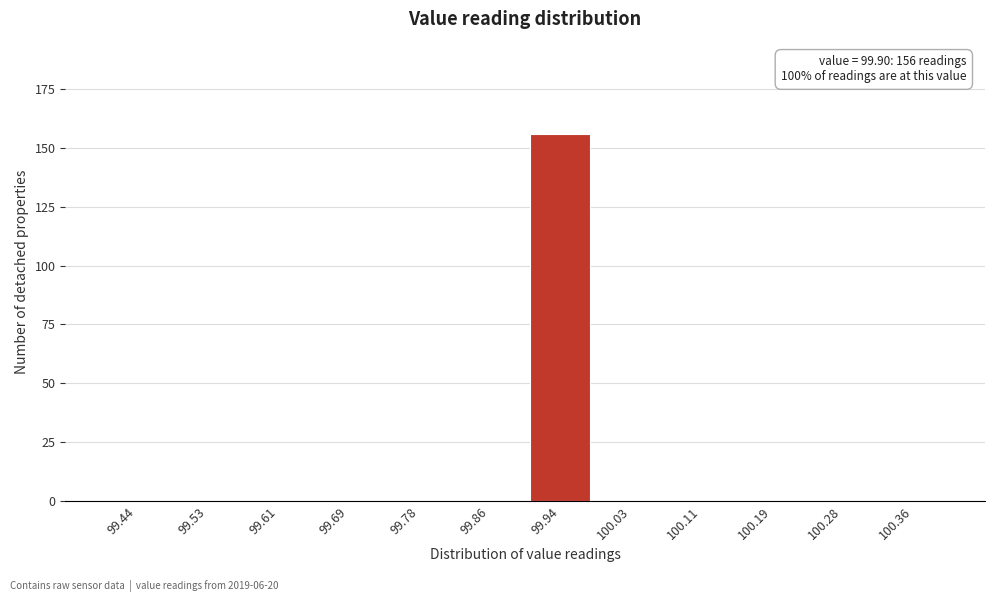

Over which range of the x-axis is the bar tallest?

99.90 to 99.98